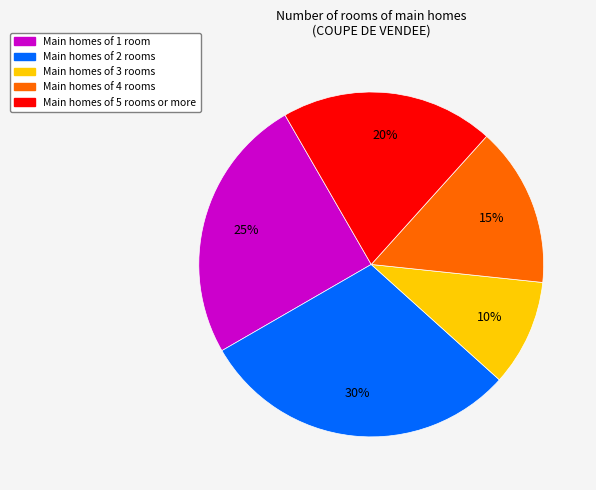

Combined, do Main homes of 4 rooms and Main homes of 1 room account for over 50%?

No